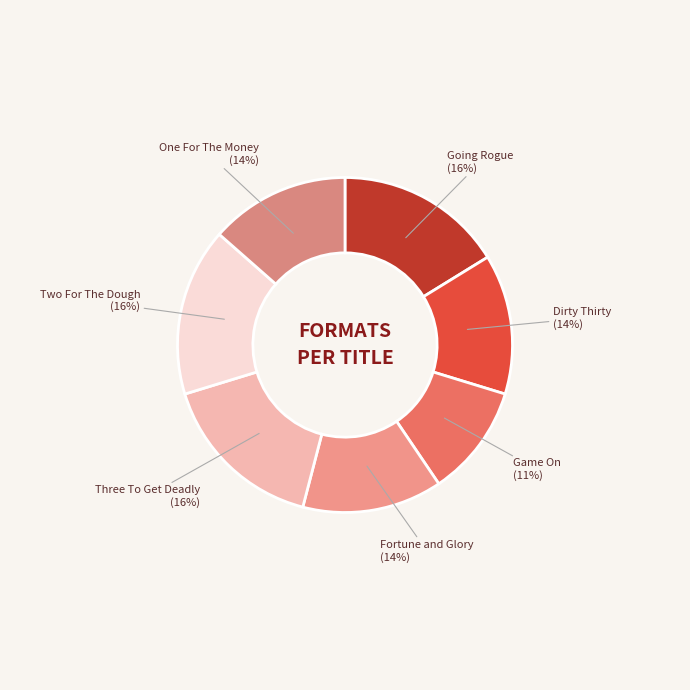

Which category has the smallest portion of the pie?

Game On